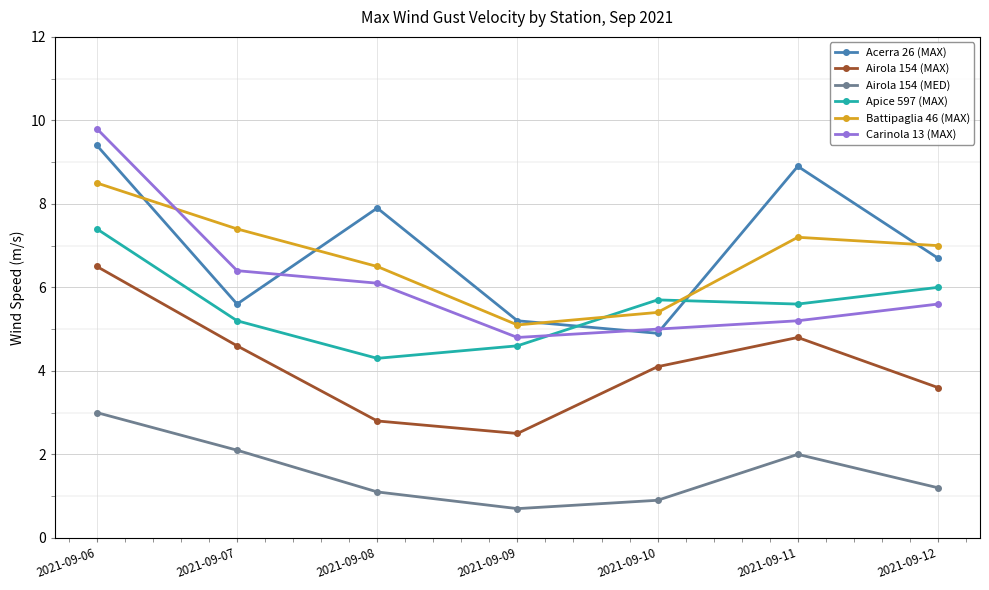

What is the value of the Airola 154 (MED) point at the 7th from the left?

1.2